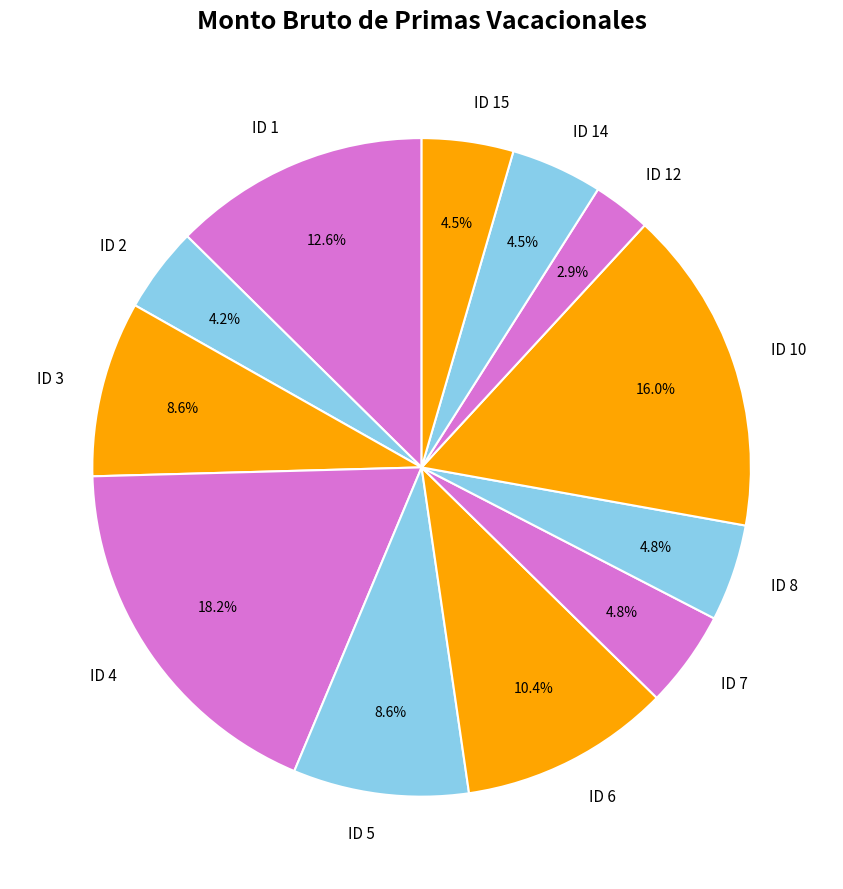

Is the sum of ID 8 and ID 5 greater than half?

No